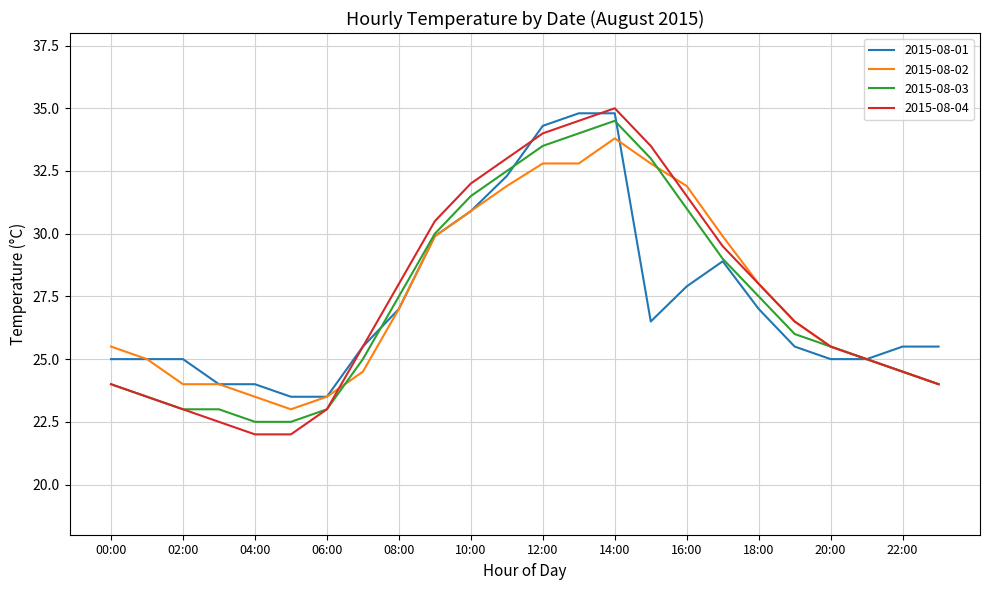

What is the greatest value displayed?

35.0